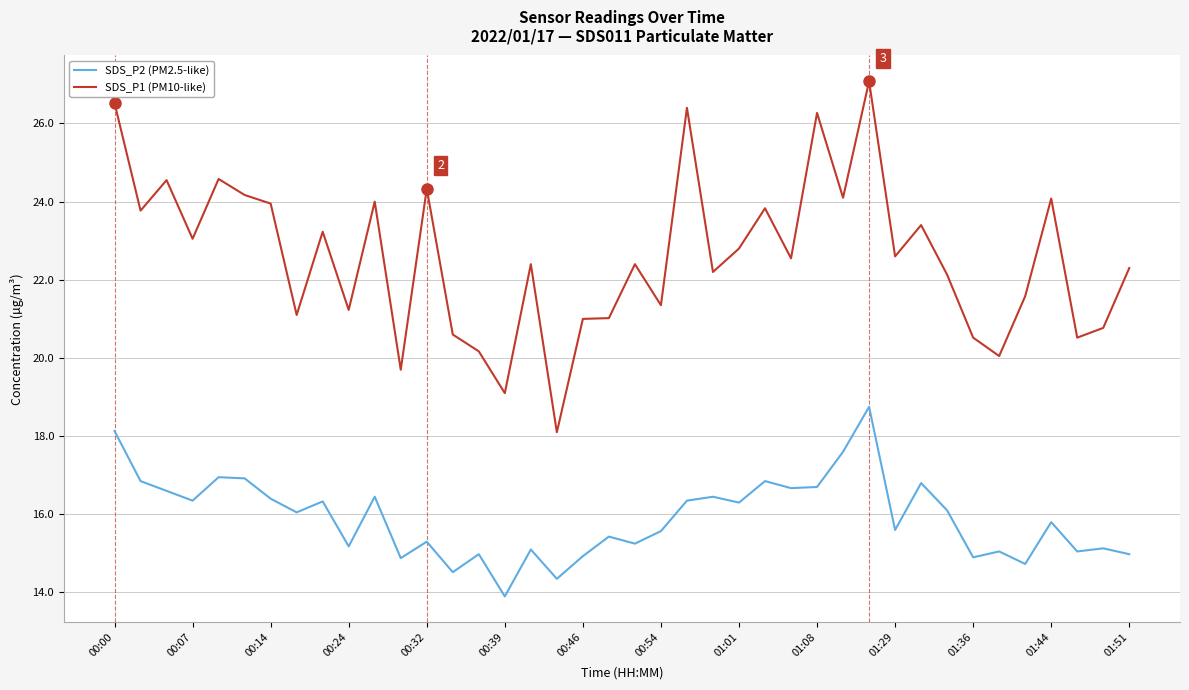

At how many categories does at least one series exceed 22?

25